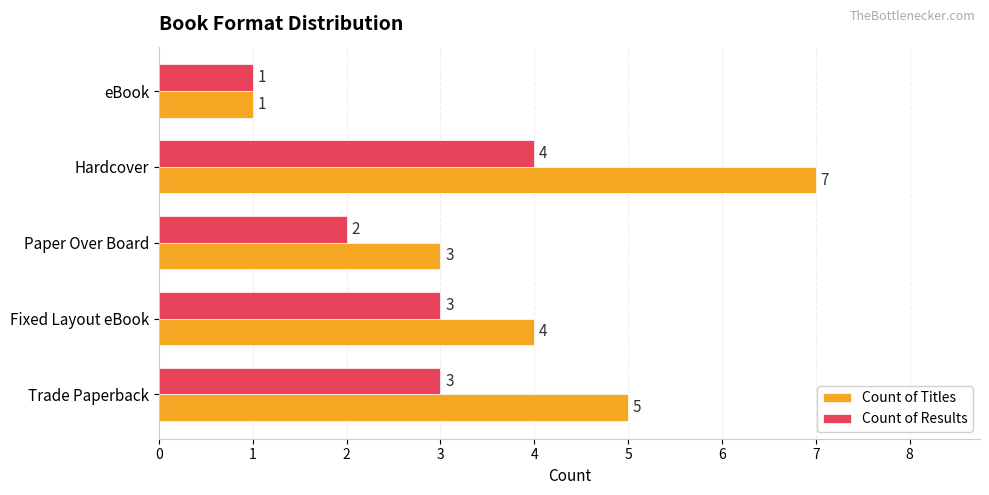

Which category has the highest value in the Count of Results series?

Hardcover